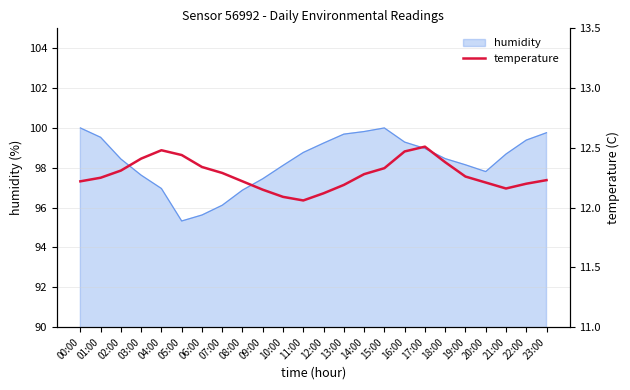

At which label is the value closest to 12?

11:00